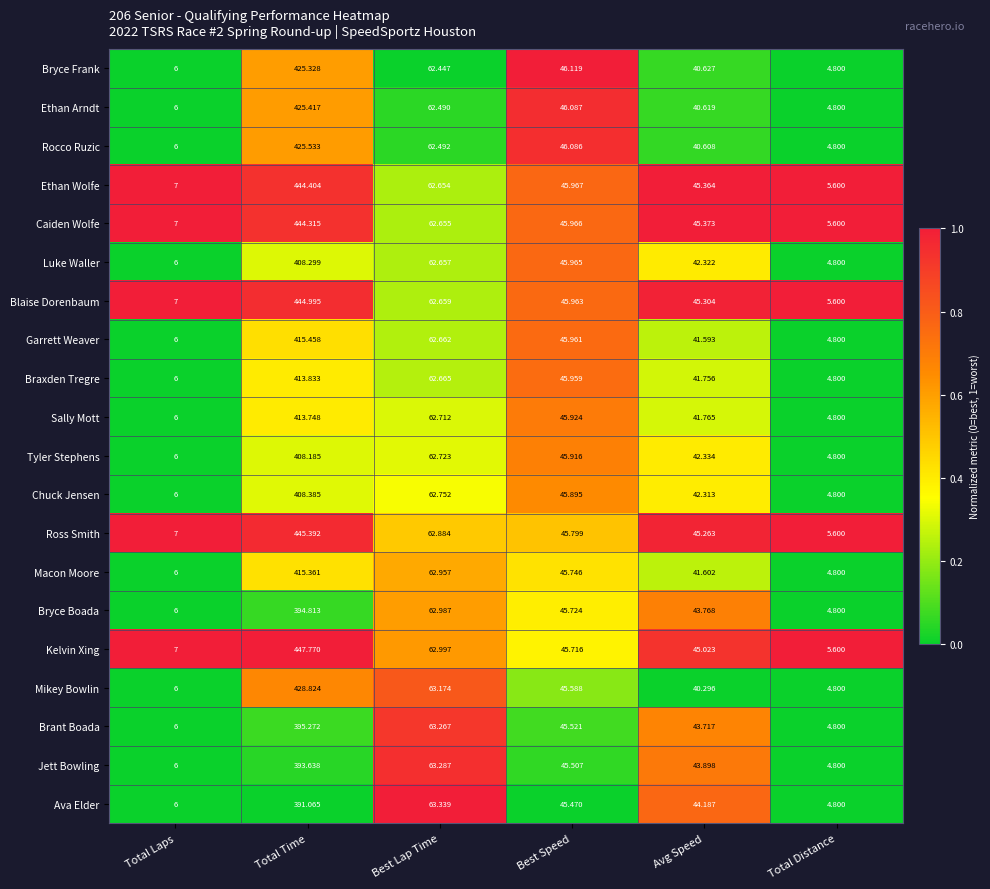

Between Total Laps and Avg Speed, which series saw the biggest shift?

Caiden Wolfe